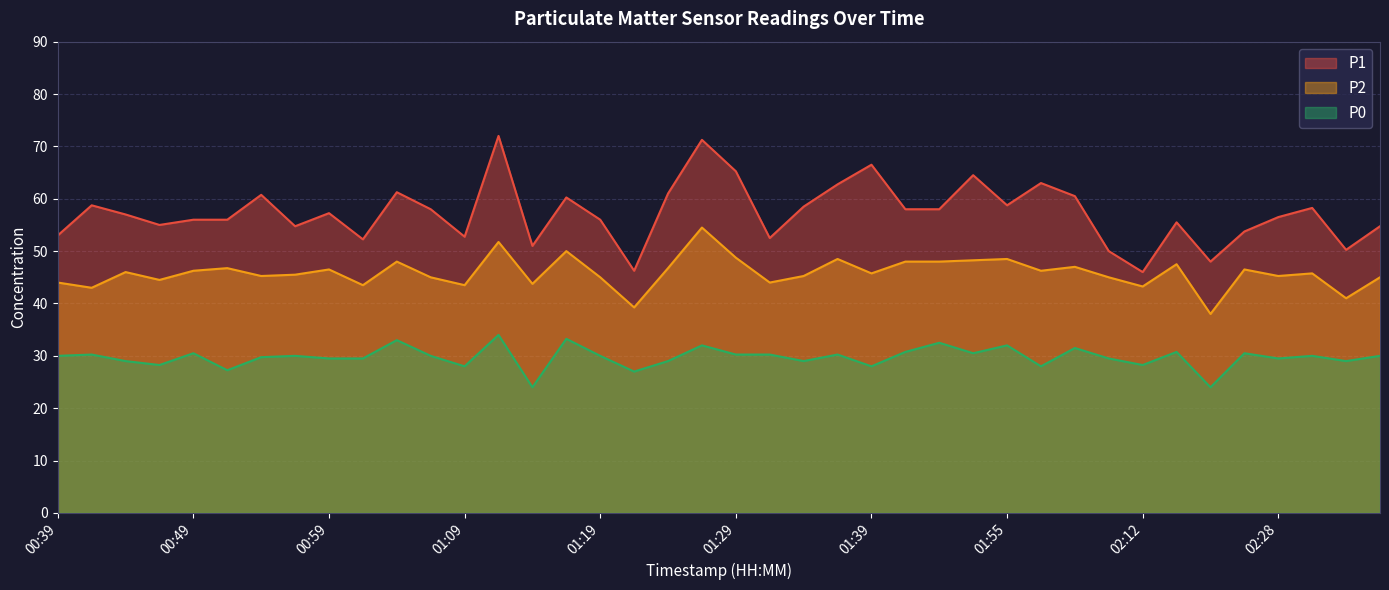

Where does the P0 series first go above 30?

00:42